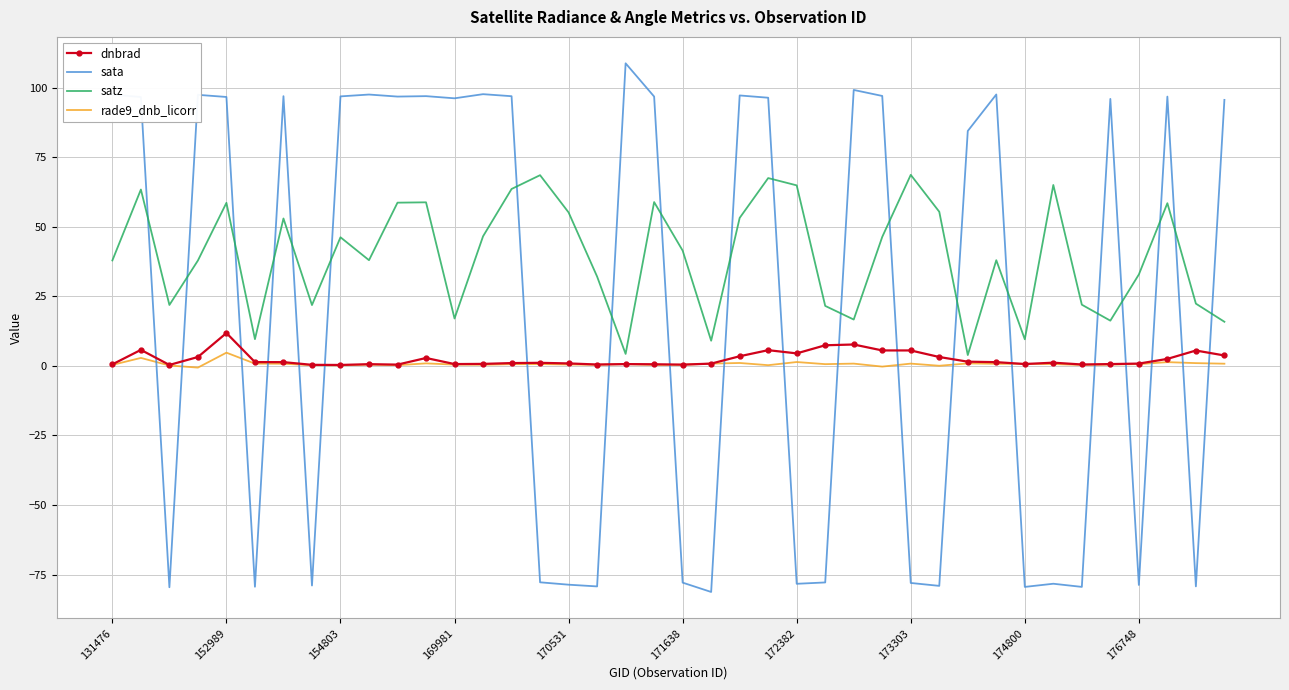

What is the highest value of the rade9_dnb_licorr series?

4.8